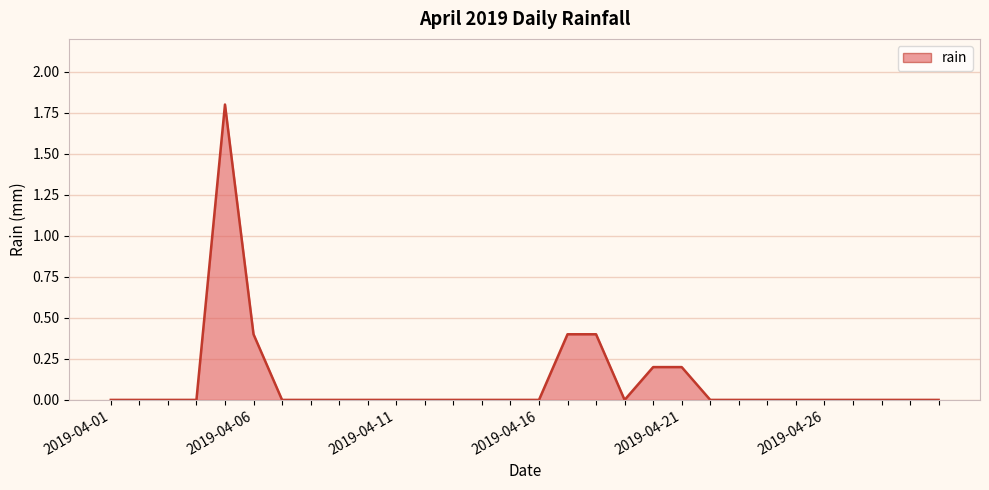

Reading right to left, list all the values displayed in this chart.

2019-04-30=0.0	2019-04-29=0.0	2019-04-28=0.0	2019-04-27=0.0	2019-04-26=0.0	2019-04-25=0.0	2019-04-24=0.0	2019-04-23=0.0	2019-04-22=0.0	2019-04-21=0.2	2019-04-20=0.2	2019-04-19=0.0	2019-04-18=0.4	2019-04-17=0.4	2019-04-16=0.0	2019-04-15=0.0	2019-04-14=0.0	2019-04-13=0.0	2019-04-12=0.0	2019-04-11=0.0	2019-04-10=0.0	2019-04-09=0.0	2019-04-08=0.0	2019-04-07=0.0	2019-04-06=0.4	2019-04-05=1.8	2019-04-04=0.0	2019-04-03=0.0	2019-04-02=0.0	2019-04-01=0.0